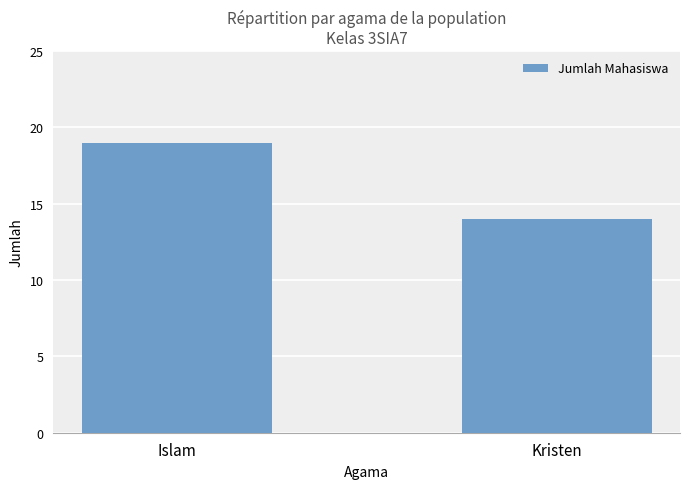

At which label is the value closest to 16?

Kristen